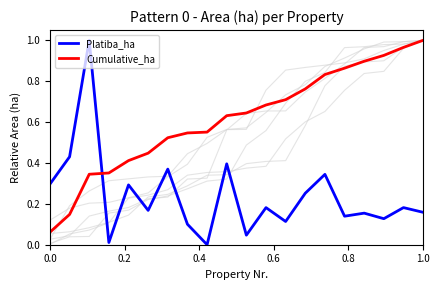

Is the value of Cumulative_ha at 1.0 greater than the value of Platiba_ha at 1.0?

Yes